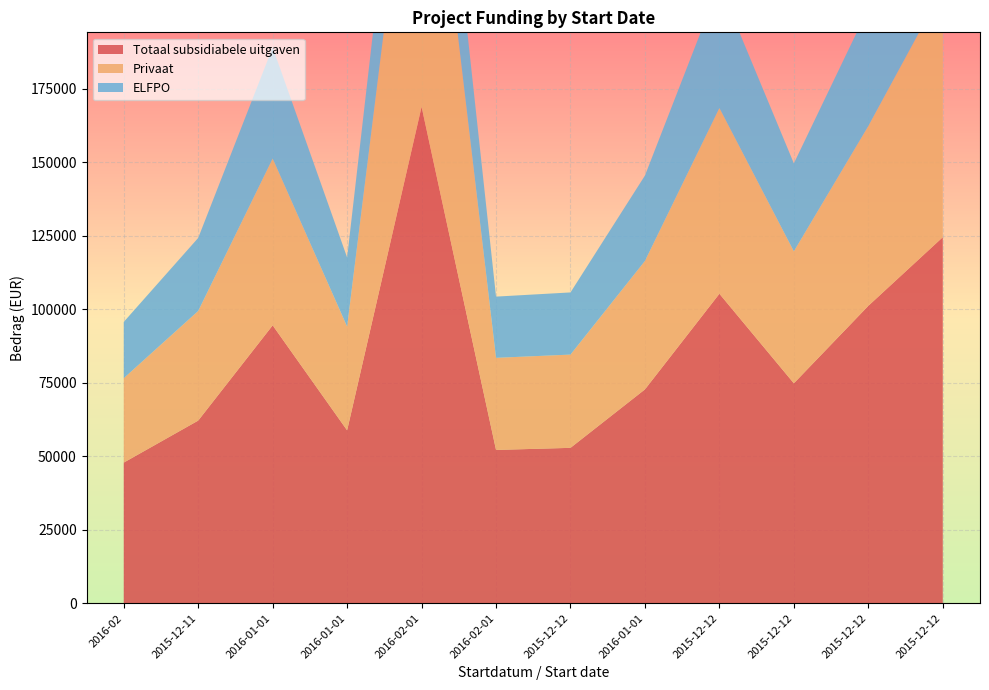

Reading right to left, transcribe all the data shown in this chart.

Totaal subsidiabele uitgaven: 2015-12-12=124456.2	2015-12-12=101126.0	2015-12-12=74784.0	2015-12-12=105237.2	2016-01-01=72714.1	2015-12-12=52842.3	2016-02-01=52132.3	2016-02-01=168800.0	2016-01-01=58789.5	2016-01-01=94500.0	2015-12-11=62110.0	2016-02=47826.8
Privaat: 2015-12-12=84456.2	2015-12-12=61126.0	2015-12-12=44870.4	2015-12-12=63142.3	2016-01-01=43676.1	2015-12-12=31705.4	2016-02-01=31312.3	2016-02-01=128800.0	2016-01-01=35273.7	2016-01-01=56700.0	2015-12-11=37266.0	2016-02=28696.1
ELFPO: 2015-12-12=40000.0	2015-12-12=40000.0	2015-12-12=29913.6	2015-12-12=42094.9	2016-01-01=29038.0	2015-12-12=21136.9	2016-02-01=20820.0	2016-02-01=40000.0	2016-01-01=23515.8	2016-01-01=37800.0	2015-12-11=24844.0	2016-02=19130.7